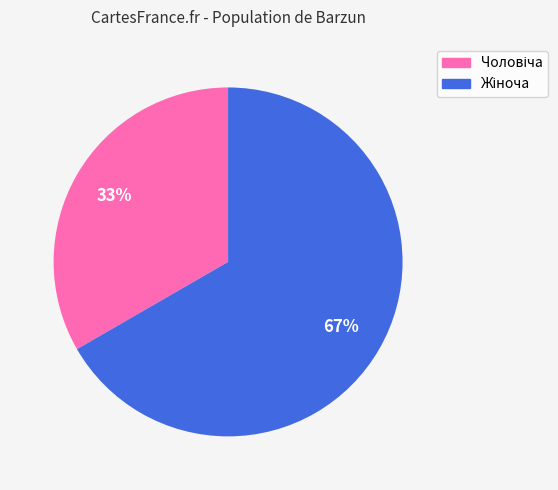

Is there any slice that represents more than half of the pie?

Yes